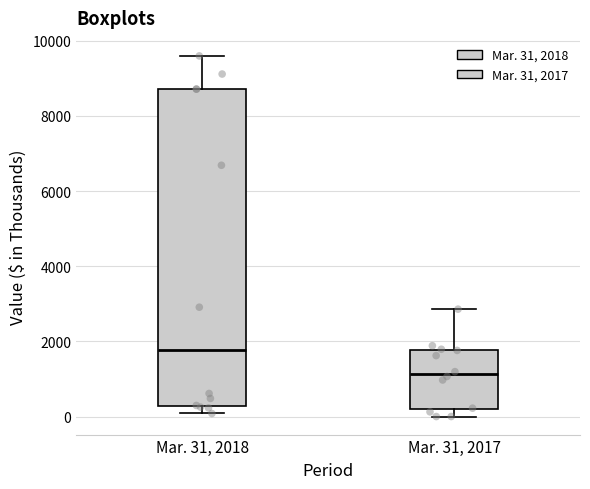

Reading left to right, read every box against the y-axis: the position of its median line, the range the box covers, and the ends of its whiskers. The values are not printed on the chart, so give them approximately, as read against the axis.

Mar. 31, 2018: median 1800, box 200 to 8800, whiskers 0 to 9600
Mar. 31, 2017: median 1200, box 200 to 1800, whiskers 0 to 2800